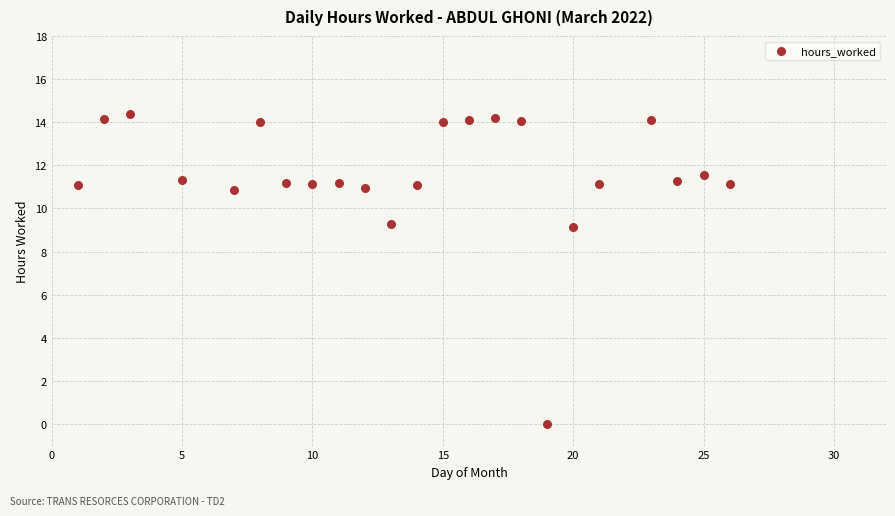

What is the range of X values (max minus min)?

25.0